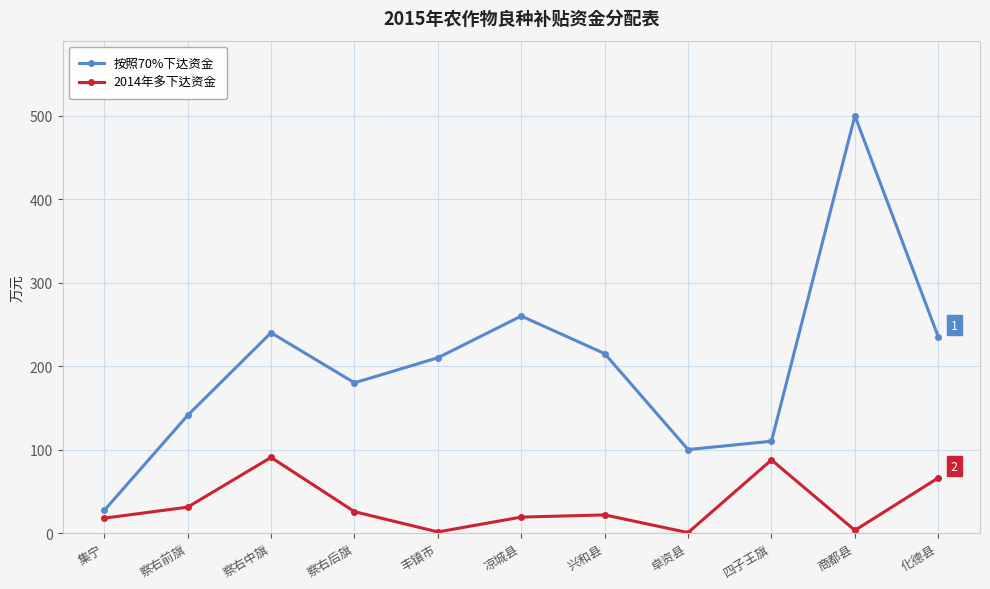

Rank the categories by 按照70%下达资金 value from lowest to highest.

集宁, 卓资县, 四子王旗, 察右前旗, 察右后旗, 丰镇市, 兴和县, 化德县, 察右中旗, 凉城县, 商都县